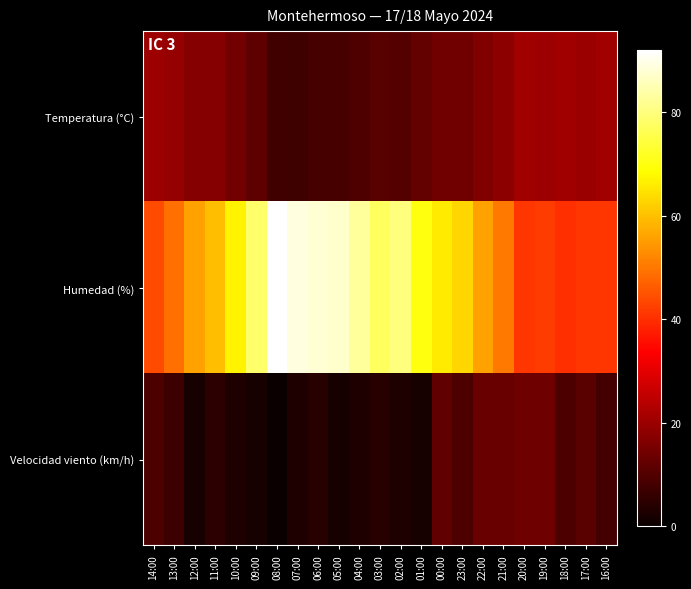

Which label corresponds to the smallest value in the chart?

08:00